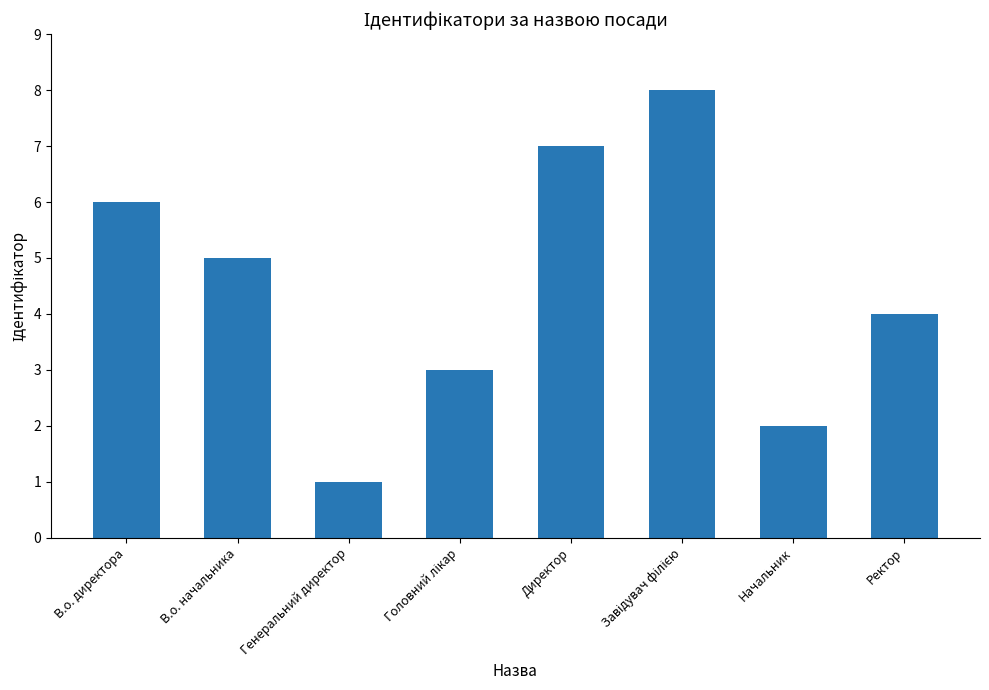

The value at Ректор is 6. True or false?

False